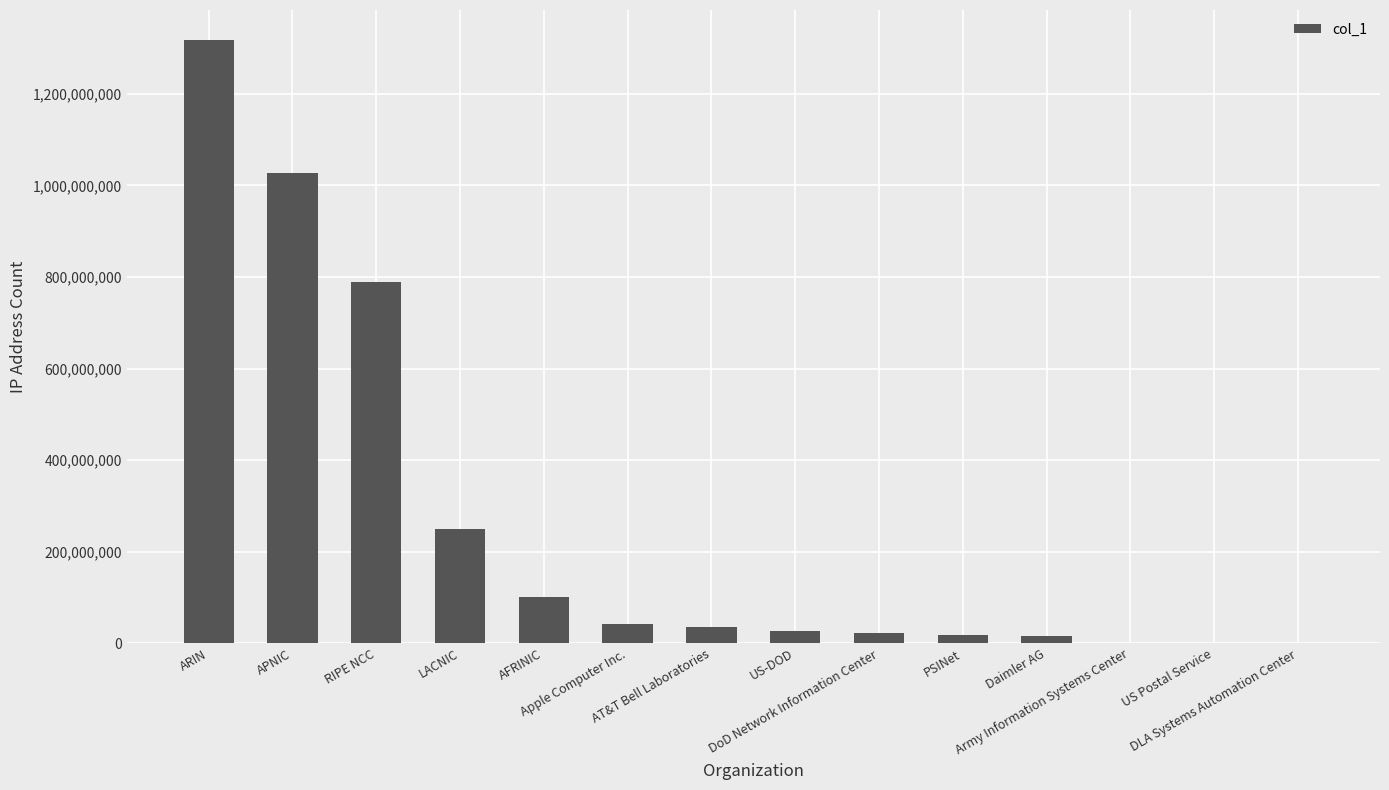

At which label does the data first exceed 34901569?

ARIN